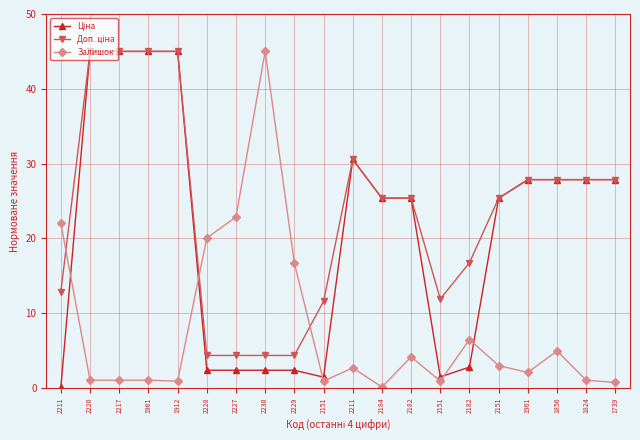

Count the number of data series in this chart.

3